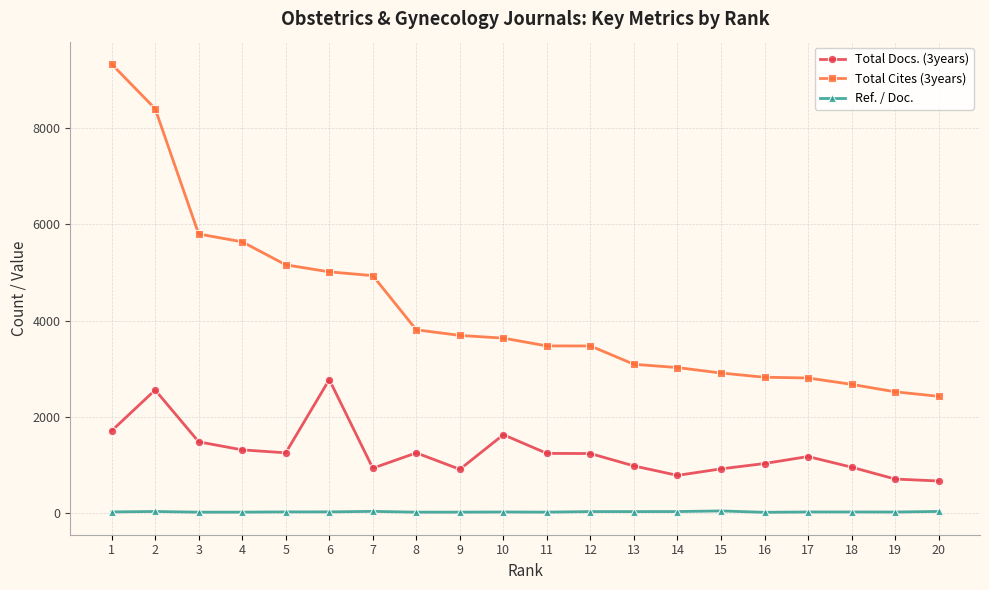

How many values in the Ref. / Doc. series are below 32?

10